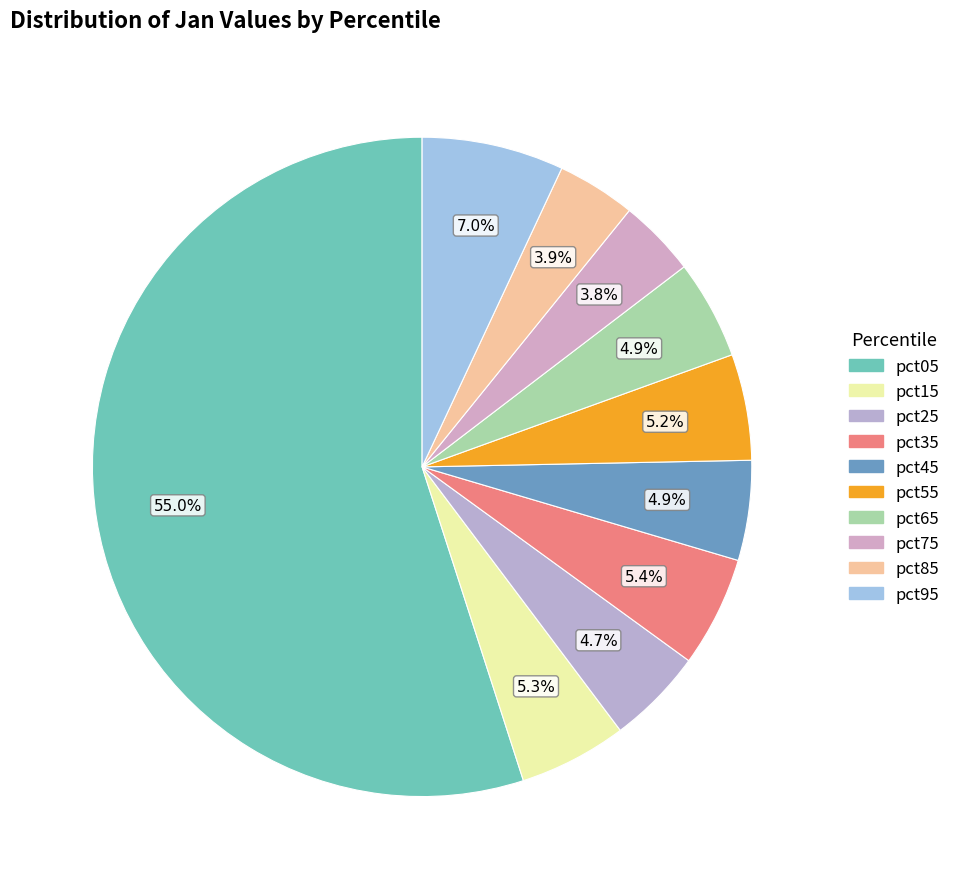

What percentage do pct05 and pct55 together represent?

60.2%